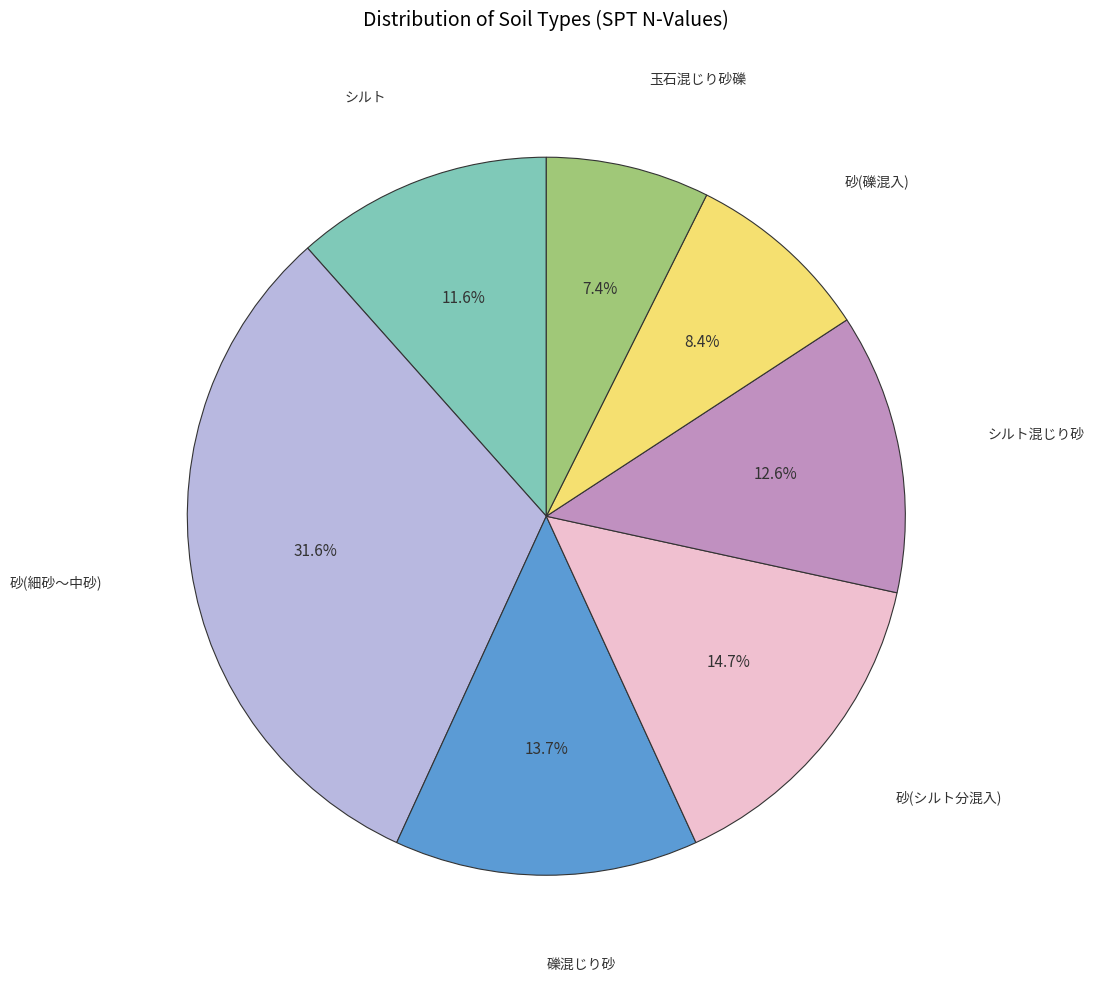

What is the smallest slice in the pie chart?

玉石混じり砂礫